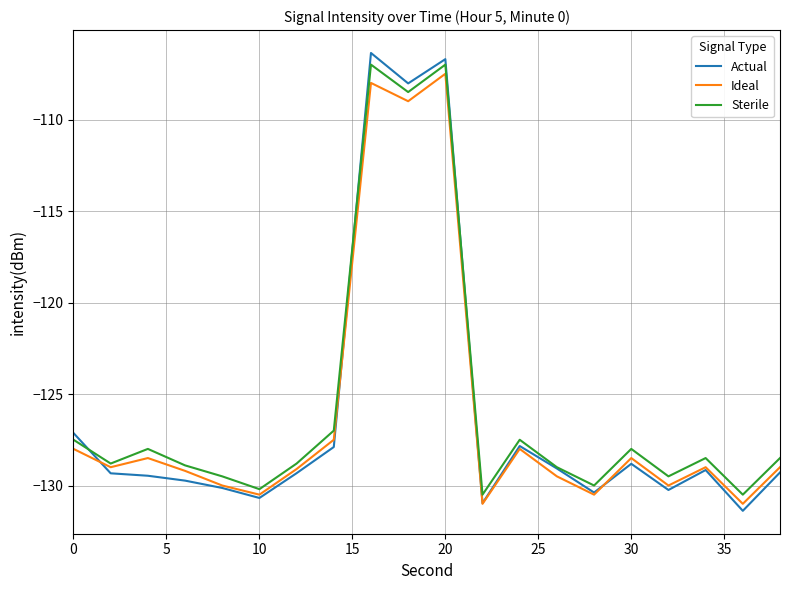

Which series has the widest spread of values?

Actual